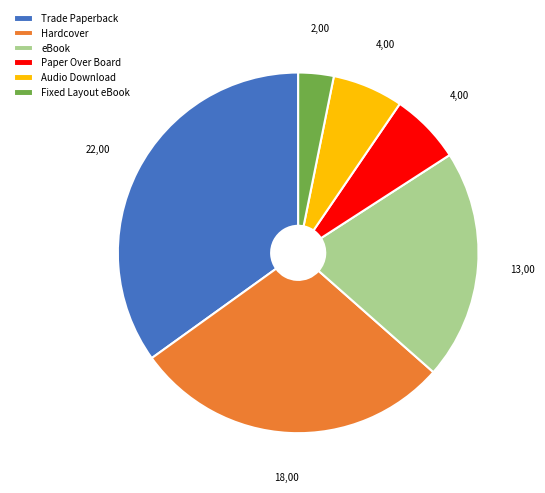

Between Hardcover and Audio Download, which is larger?

Hardcover